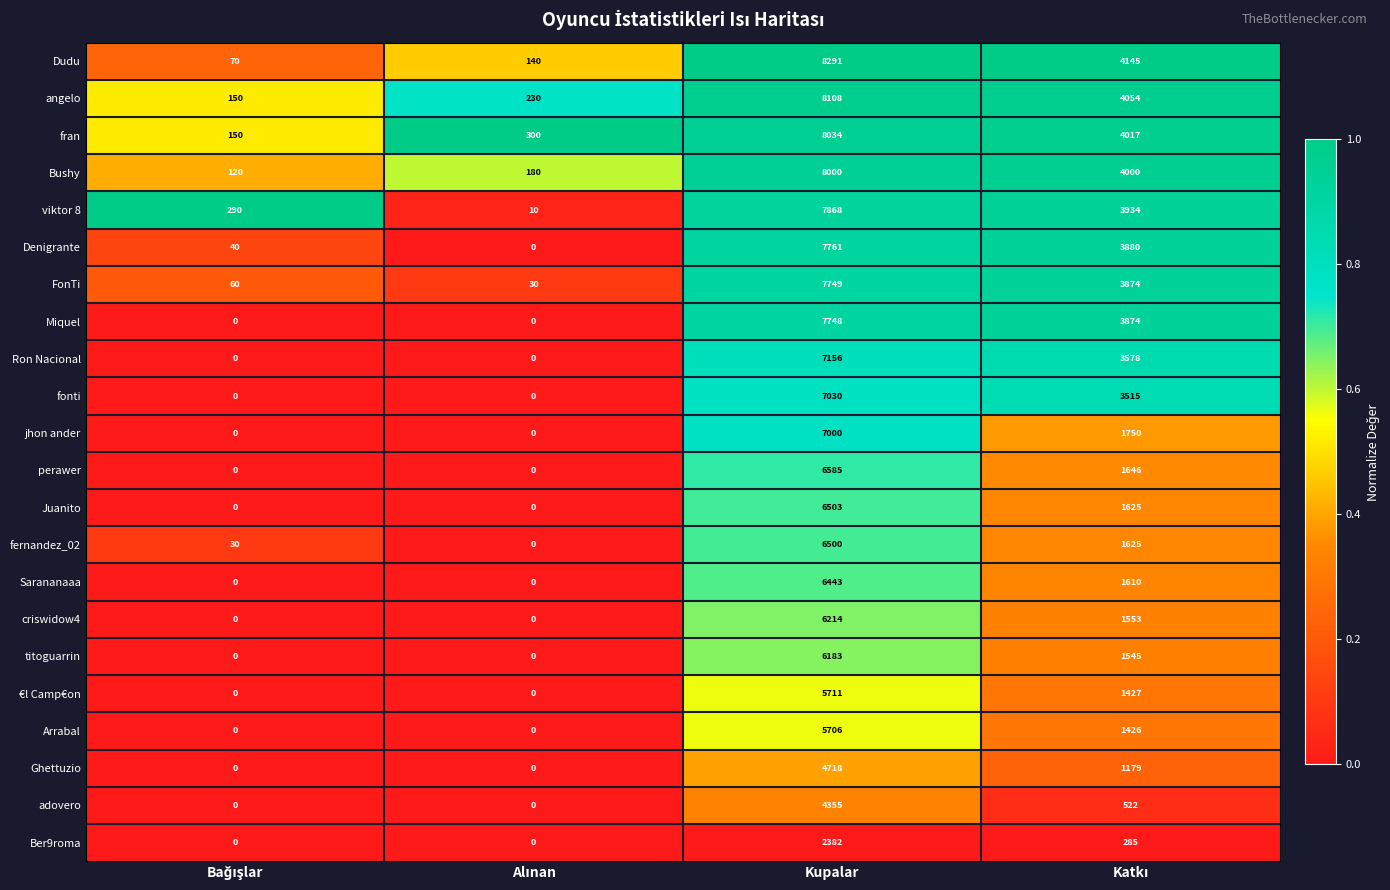

What is the sum of all Ber9roma values?

2667